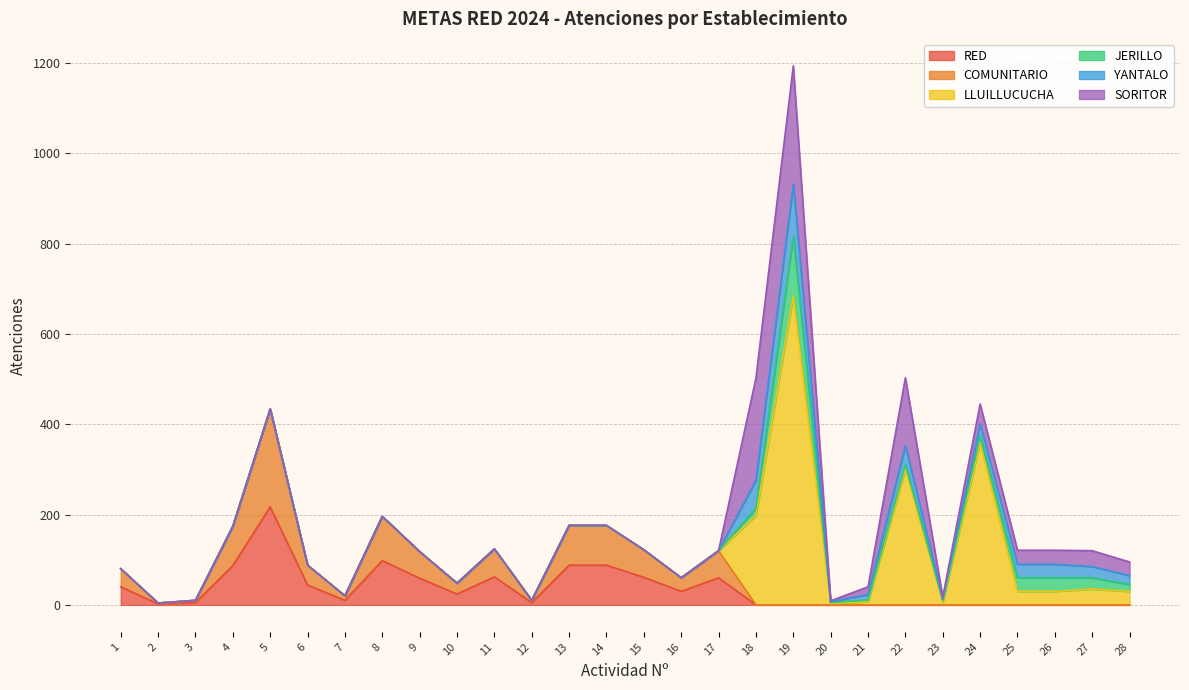

At which category does LLUILLUCUCHA reach its first local peak?

19